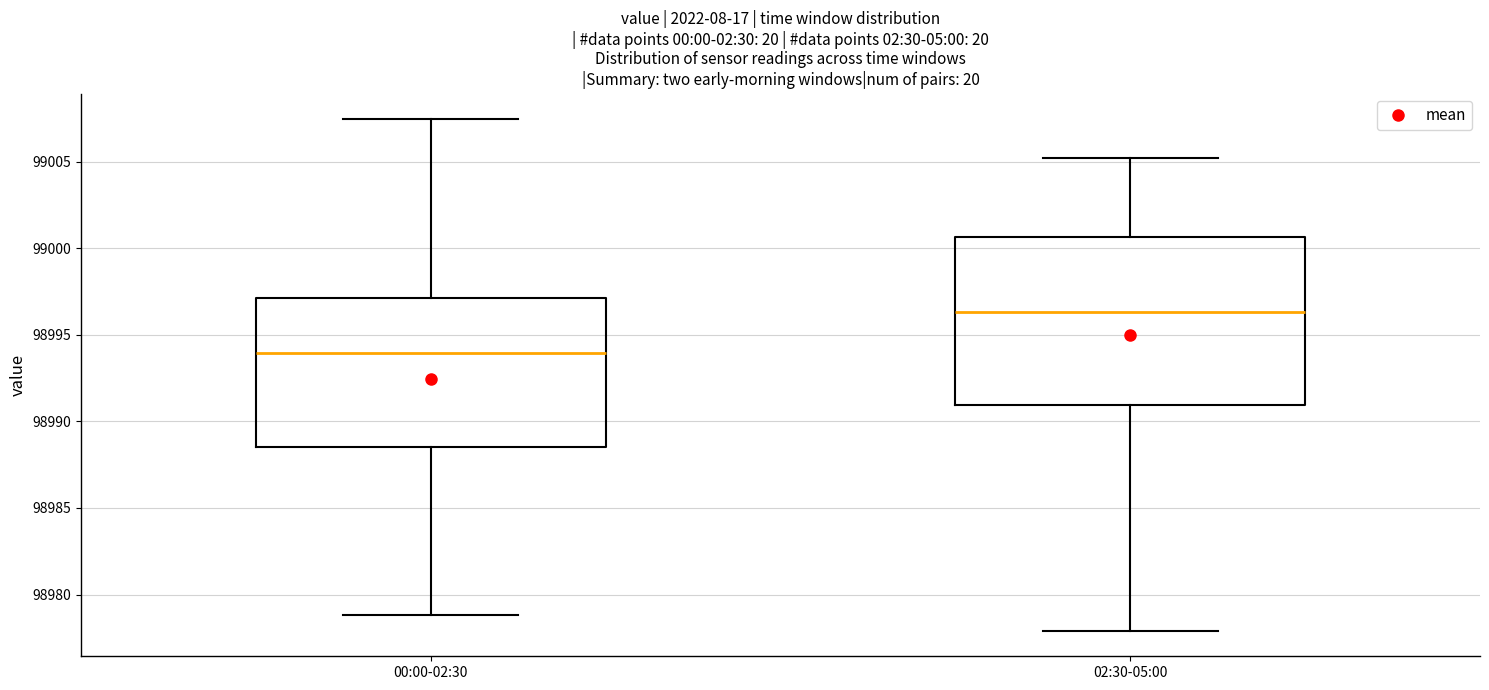

Where does the lower whisker of the box for 02:30-05:00 end on the y-axis? The values are not printed on the chart, so give them approximately, as read against the axis.

98978.0